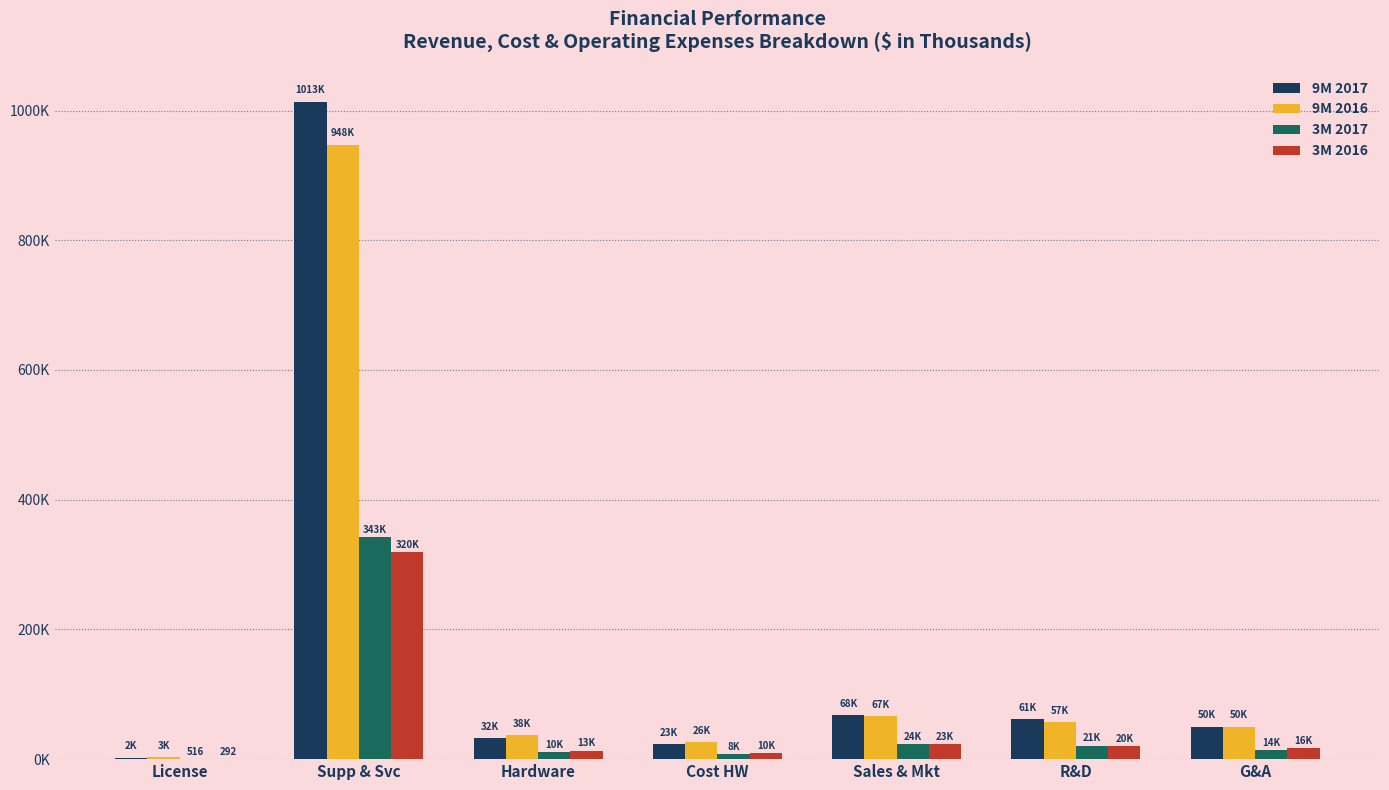

Does the chart contain stacked bars?

No